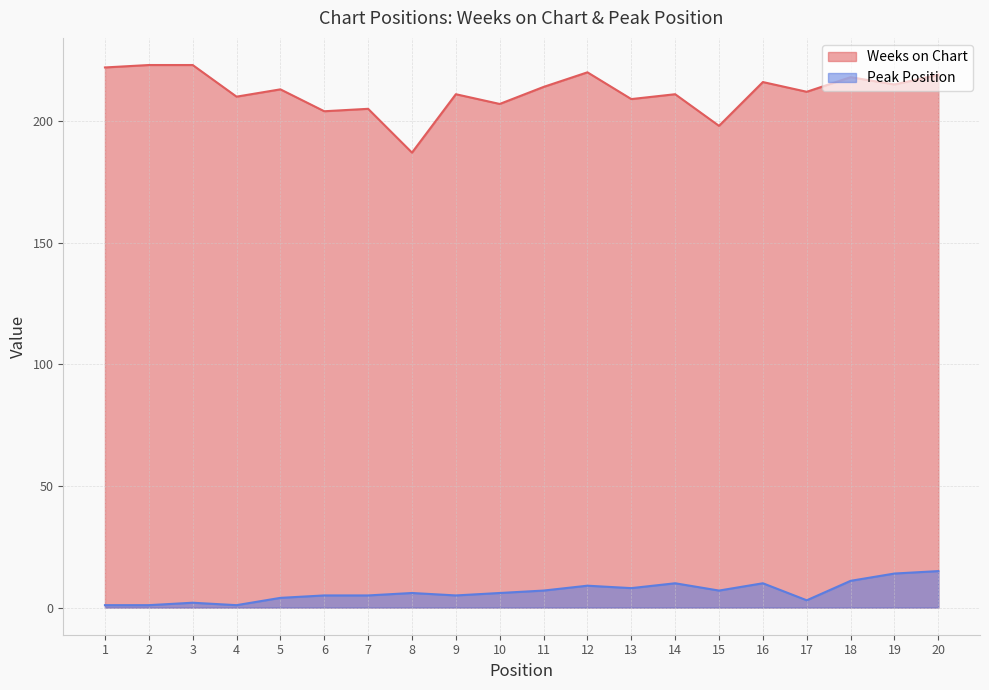

What is the difference between the highest and lowest values at 4?

209